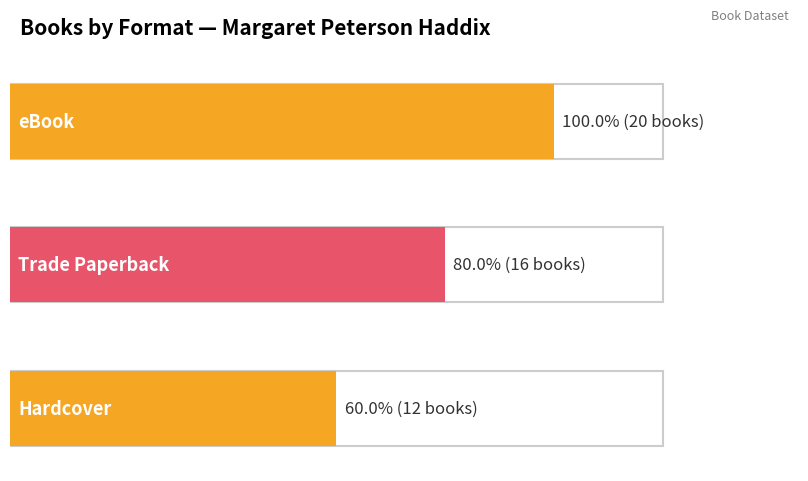

What is the minimum value shown in the chart?

12